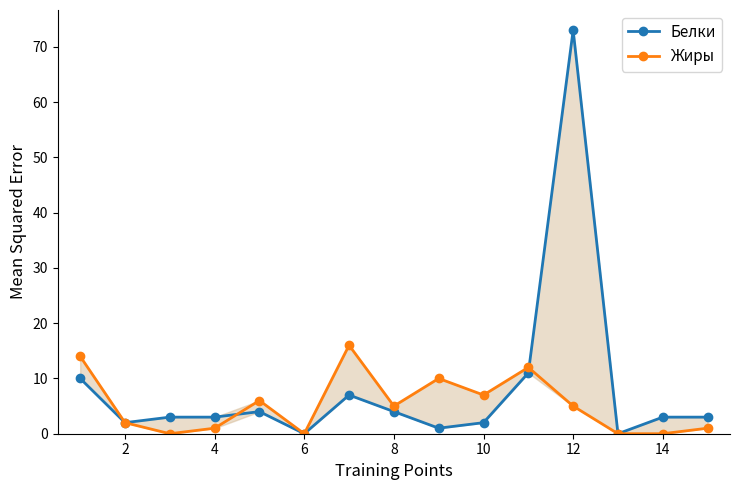

List the series in order of their overall mean, highest first.

Белки, Жиры